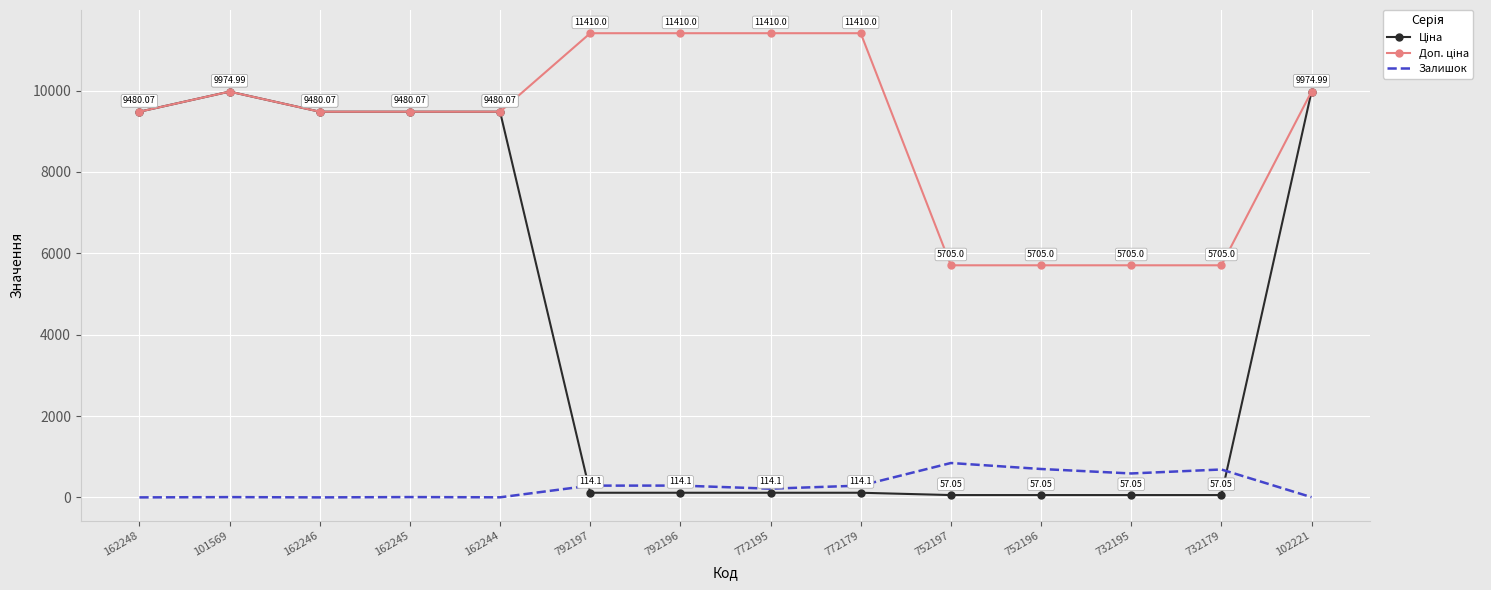

What position from the left is 732179?

13